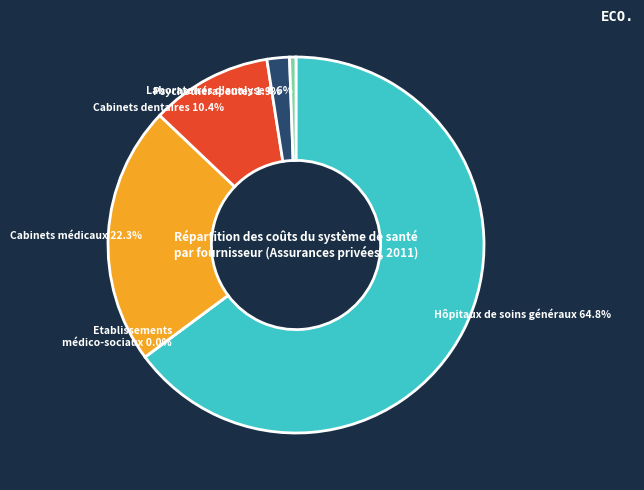

Which slice represents more than half of the pie?

Hôpitaux de soins généraux